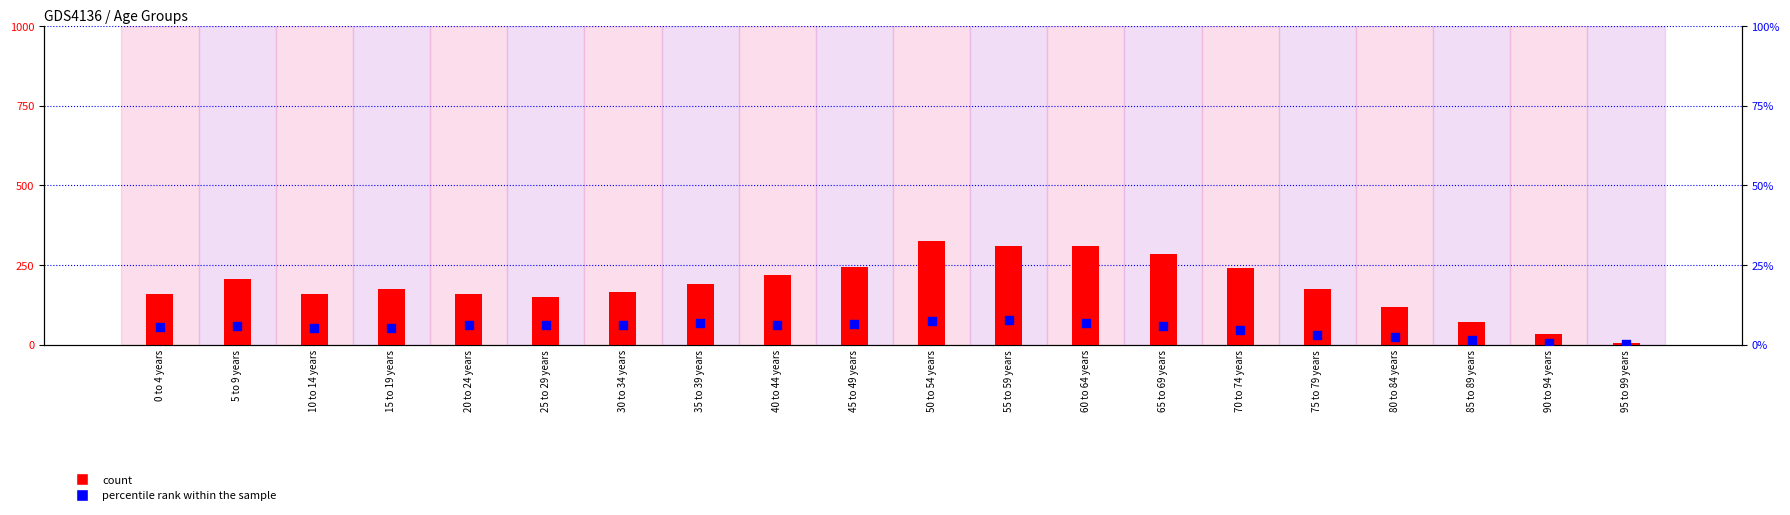

Which series has the largest total across all categories?

count